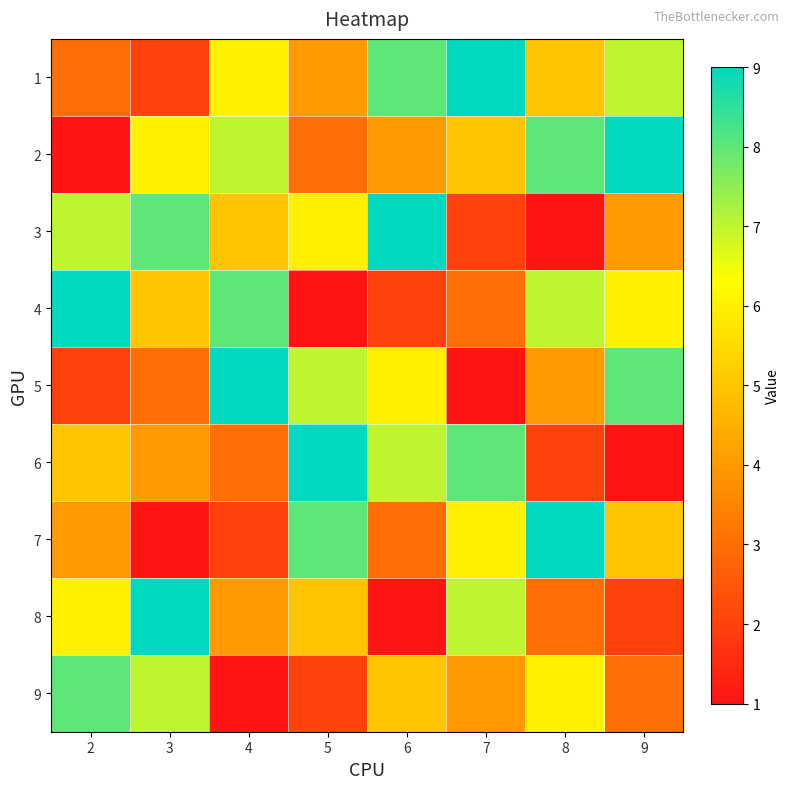

At which category does the chart reach its minimum across all series?

2